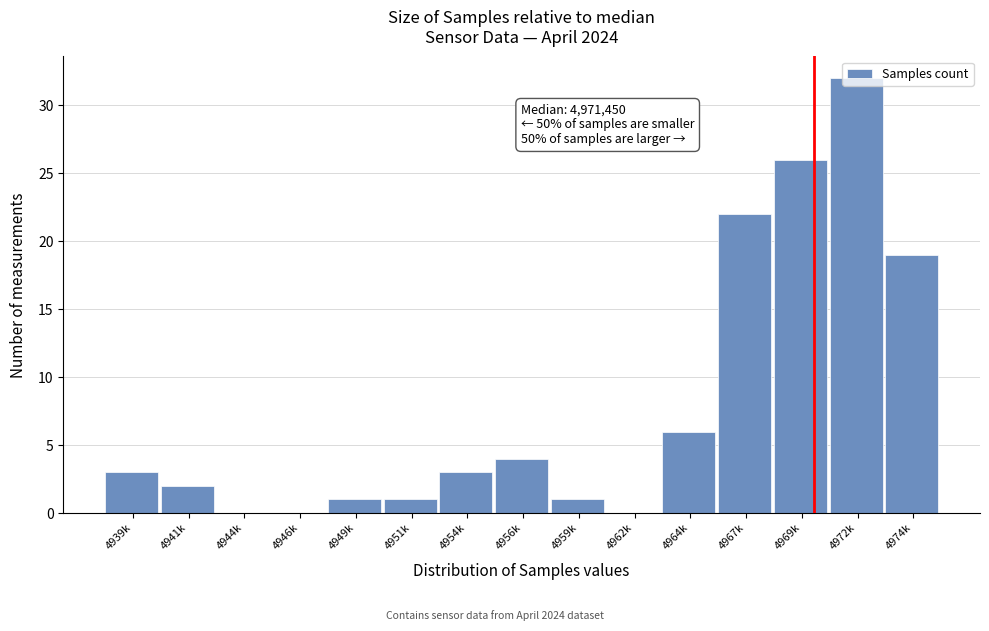

What is the sum of the values at 4972k and 4969k?

58